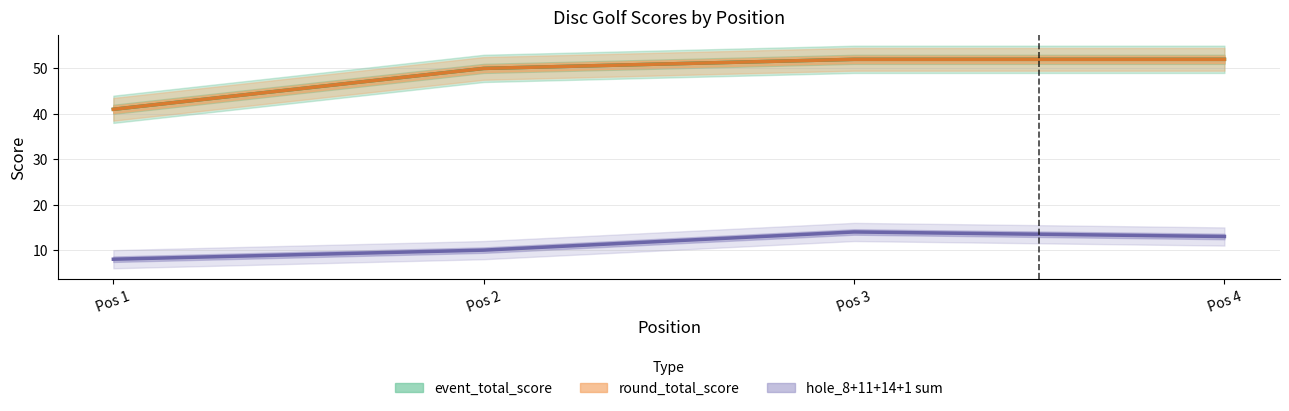

What is the value of the hole_8+11+14+1 sum point at the 4th from the left?

13